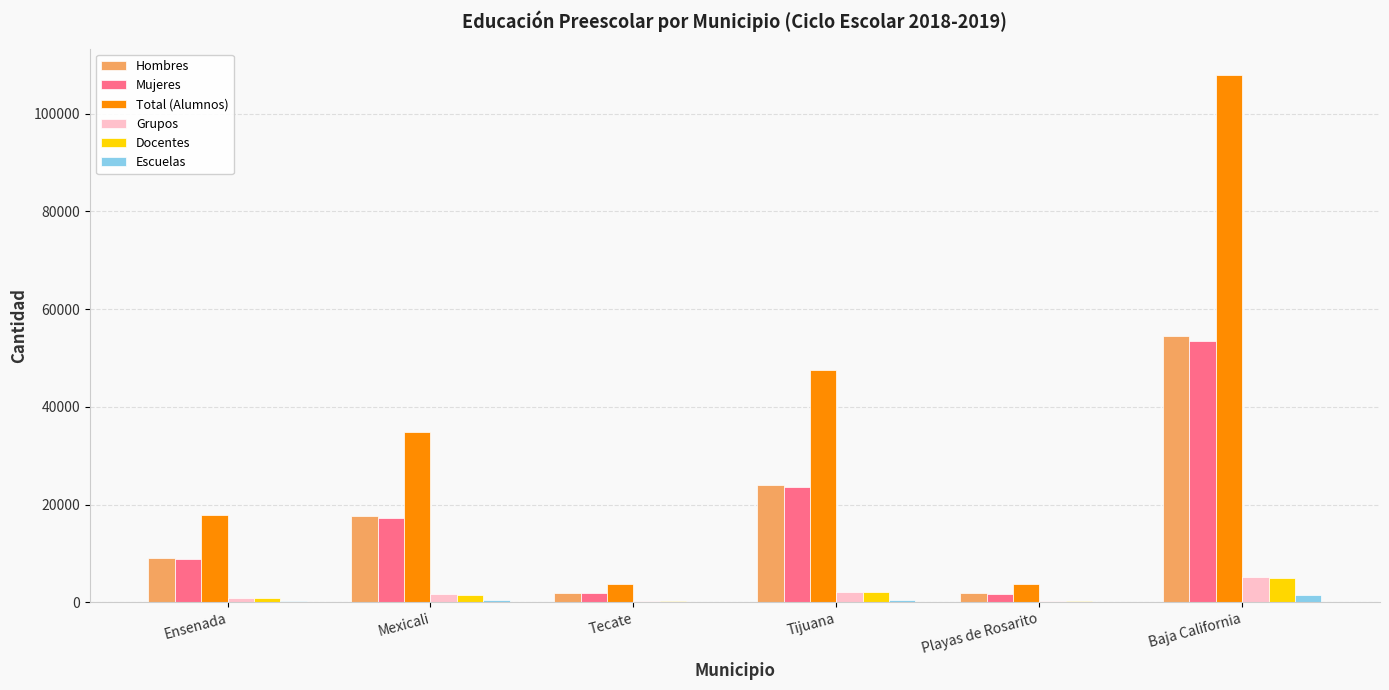

Is the value of Grupos at Playas de Rosarito greater than the value of Total (Alumnos) at Tecate?

No